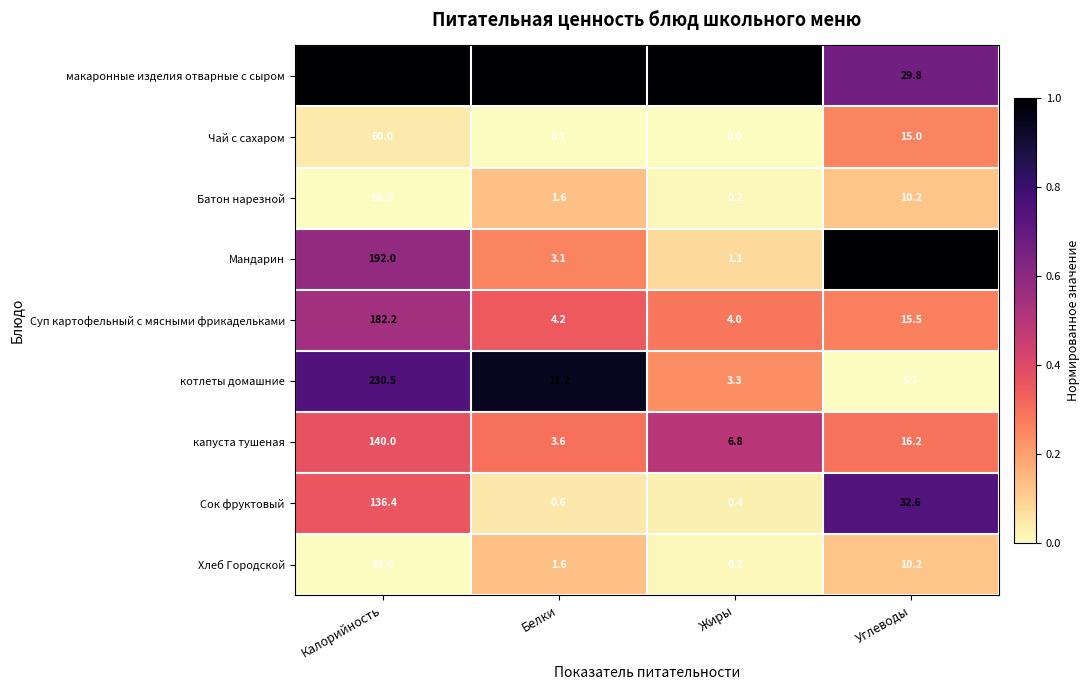

At which label is Хлеб Городской closest to 25?

Углеводы